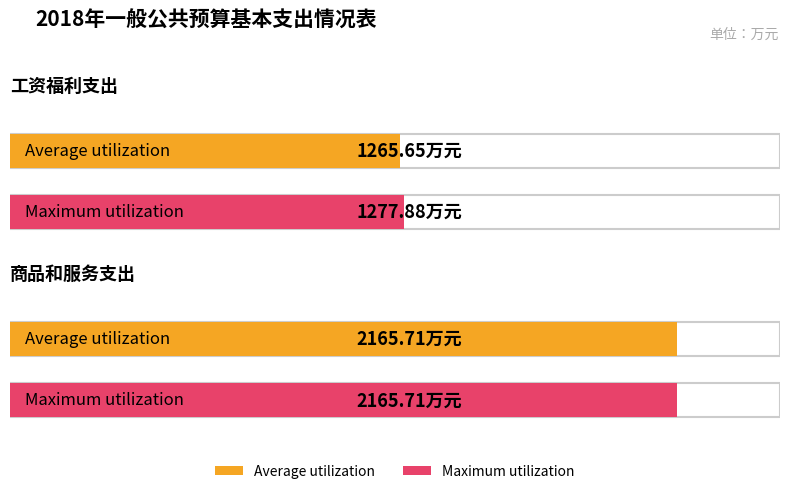

The value of Maximum utilization at 工资福利支出 is 1786.9. True or false?

False